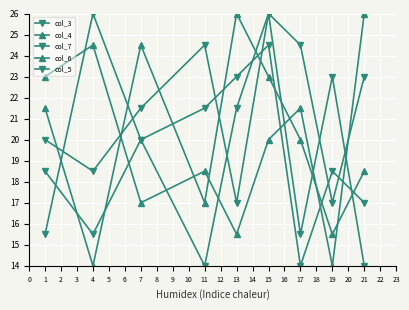

What is the value of the col_7 point at the 6th from the left?

26.0